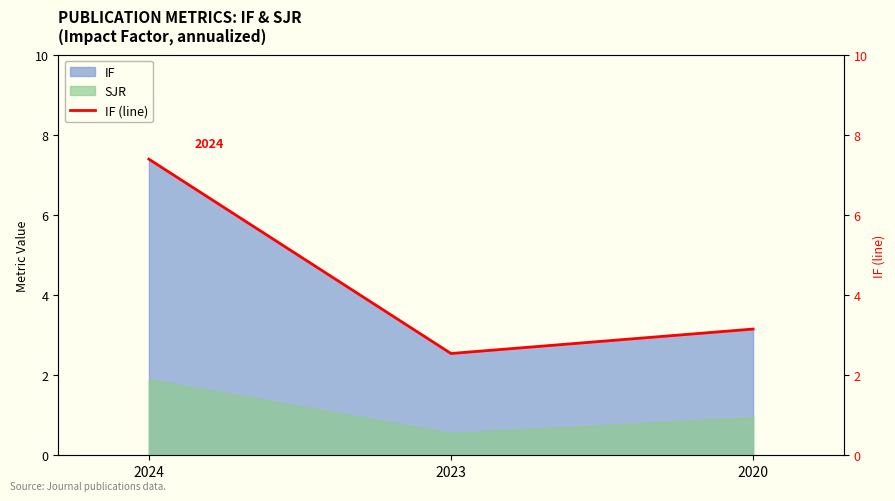

Reading right to left, transcribe all the data shown in this chart.

2020=3.1	2023=2.5	2024=7.4